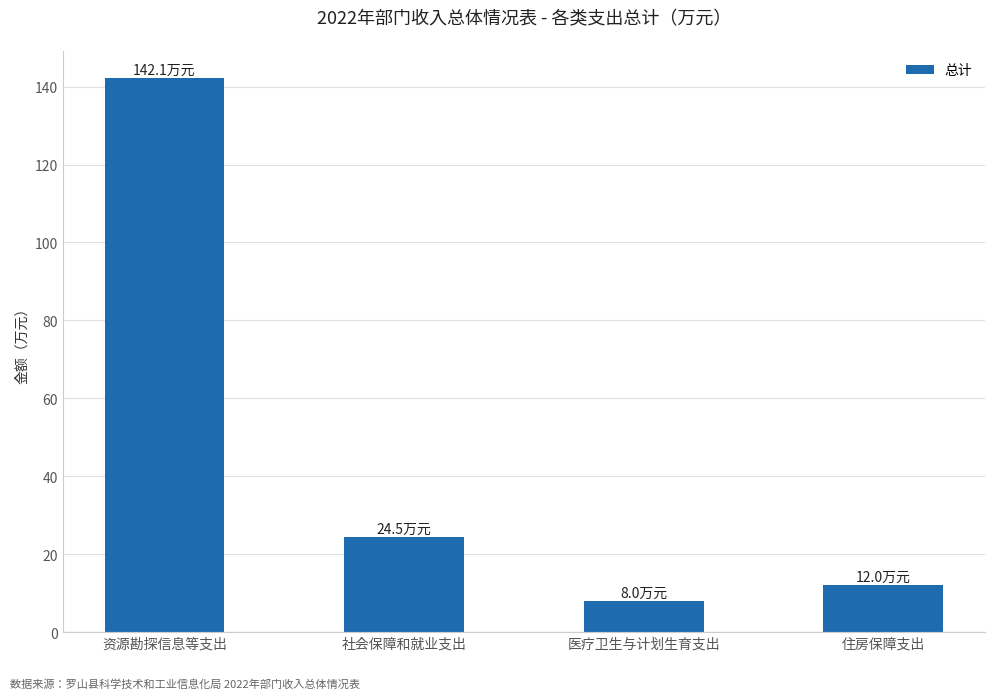

Is it true that the value at 医疗卫生与计划生育支出 is 2.5?

False